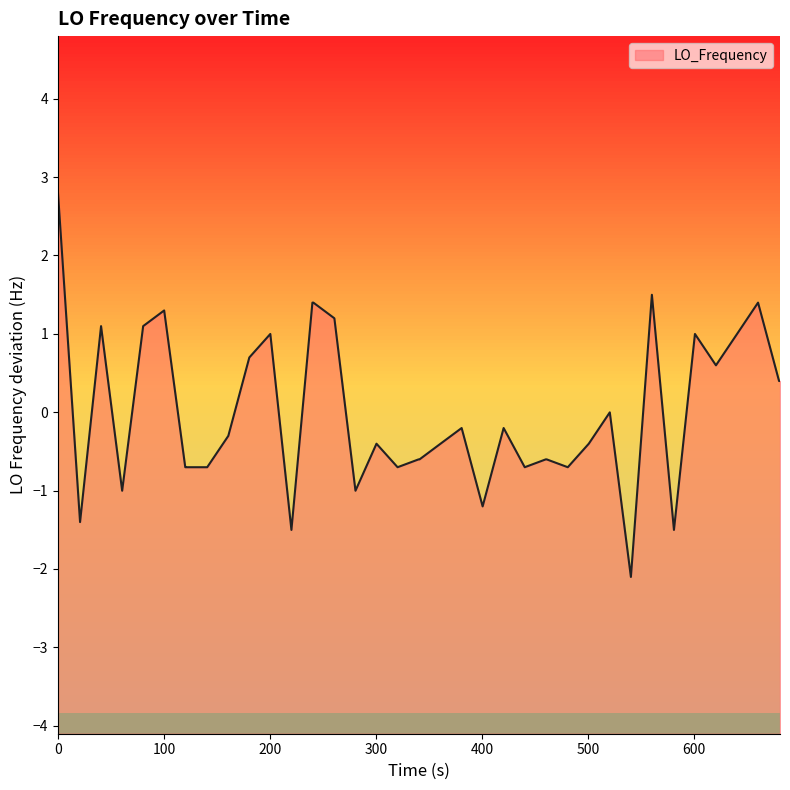

True or false: the data has more than 2 interior local peaks.

True